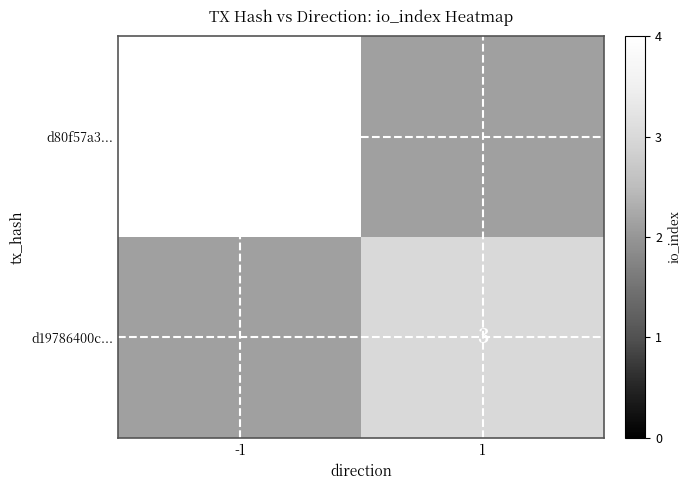

True or false: d80f57a3... has a value of 4 at -1.

True